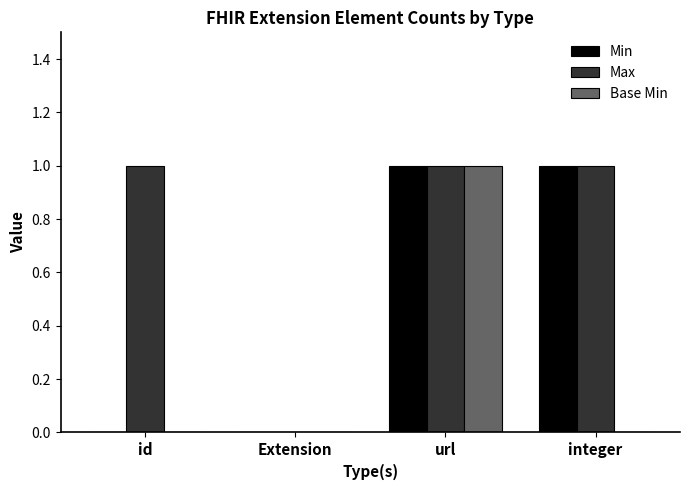

Is it true that Min equals 0 at integer?

False